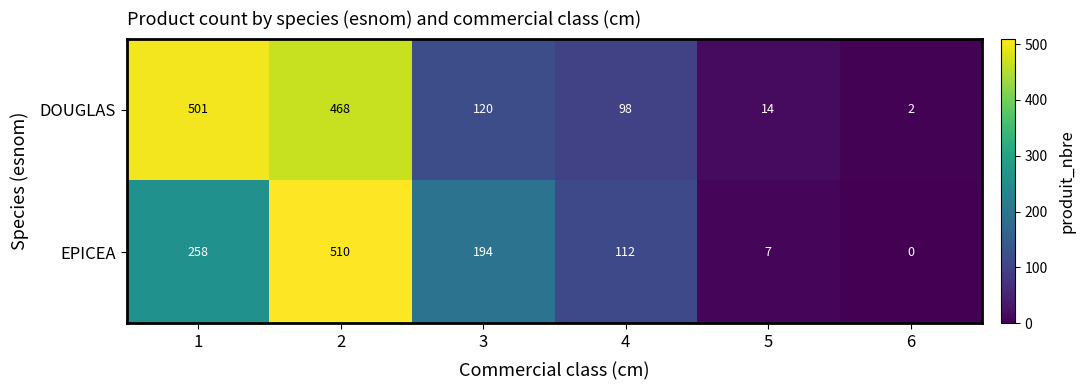

How many distinct data groups are displayed?

2